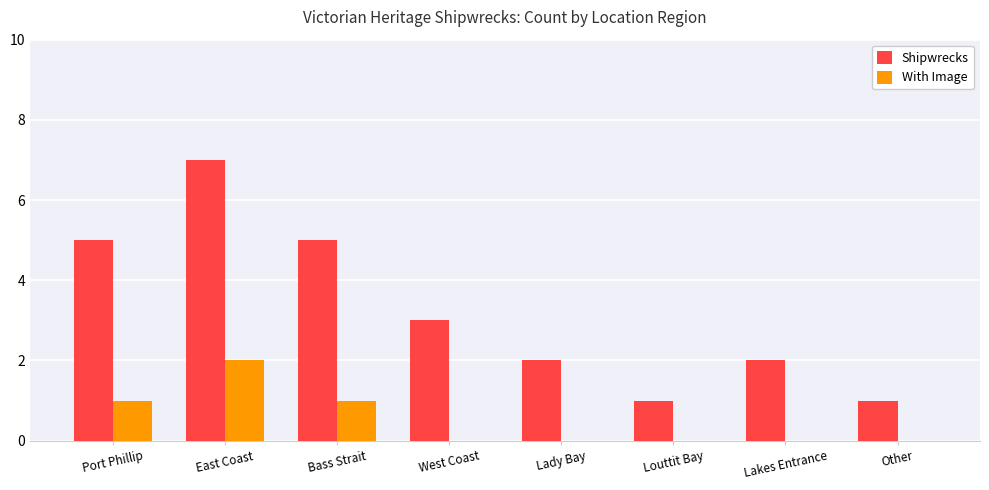

Which series changed the most between Lady Bay and Other?

Shipwrecks